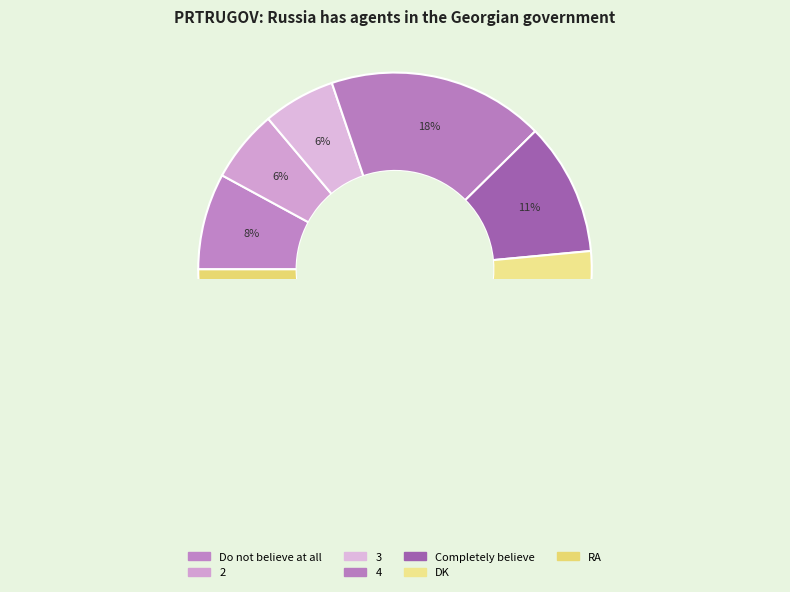

How many segments does this pie chart have?

7